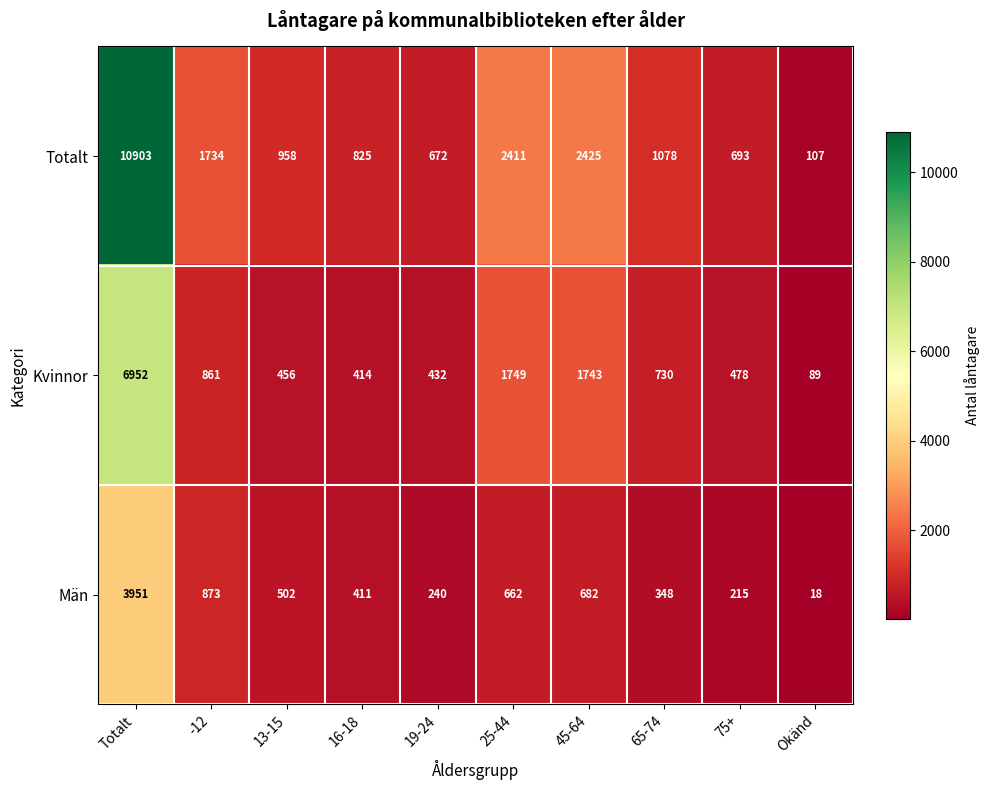

How many values in the Män series are below 502?

5